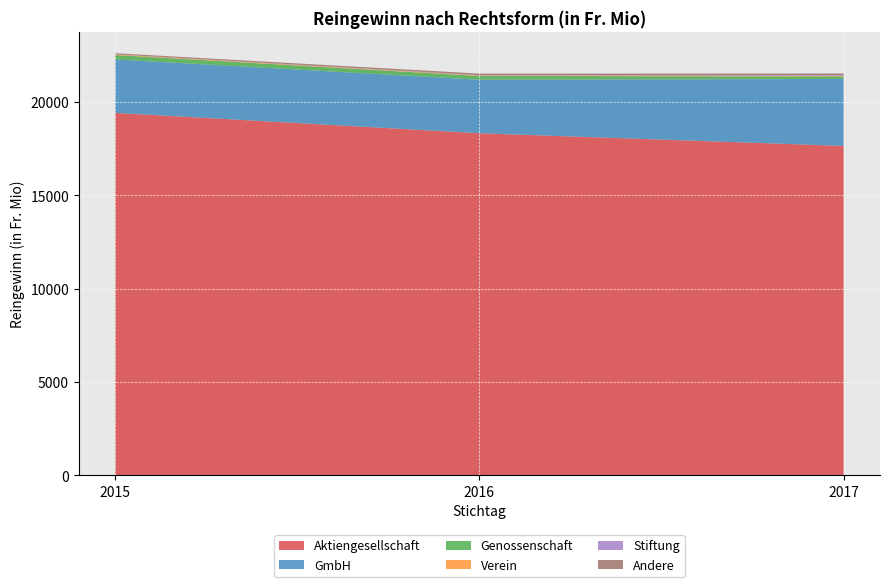

Reading left to right, transcribe all the data shown in this chart.

Aktiengesellschaft: 19415	18325	17644
GmbH: 2865	2865	3588
Genossenschaft: 233	202	136
Verein: 33	28	35
Stiftung: 10	21	38
Andere: 56	78	84